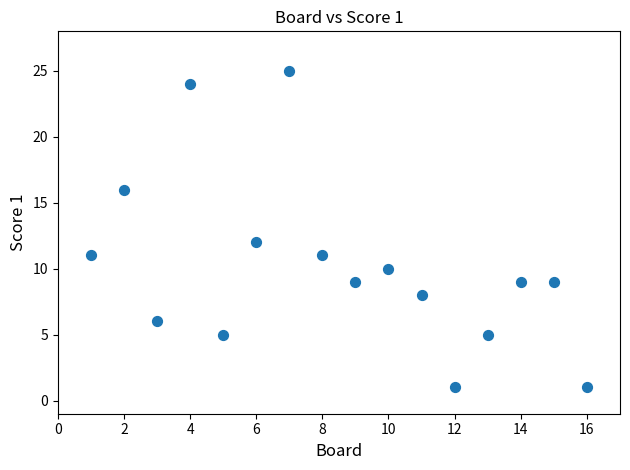

What is the range of Y values (max minus min)?

24